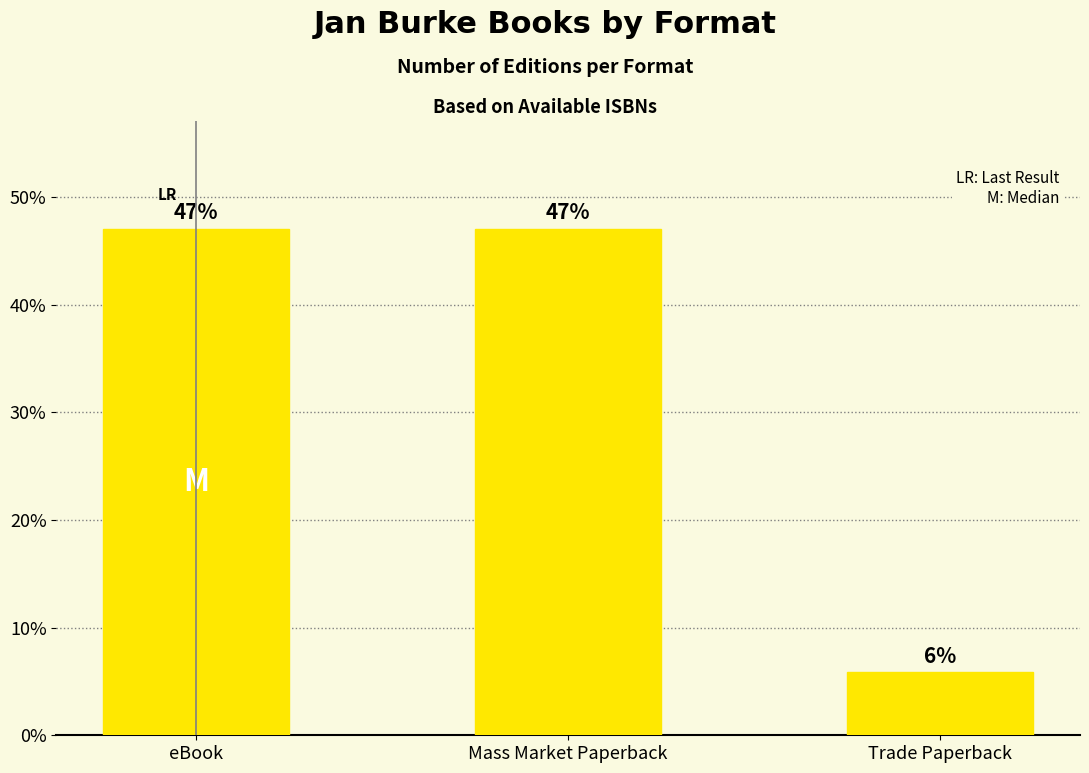

What is the sum of all values?

100.0